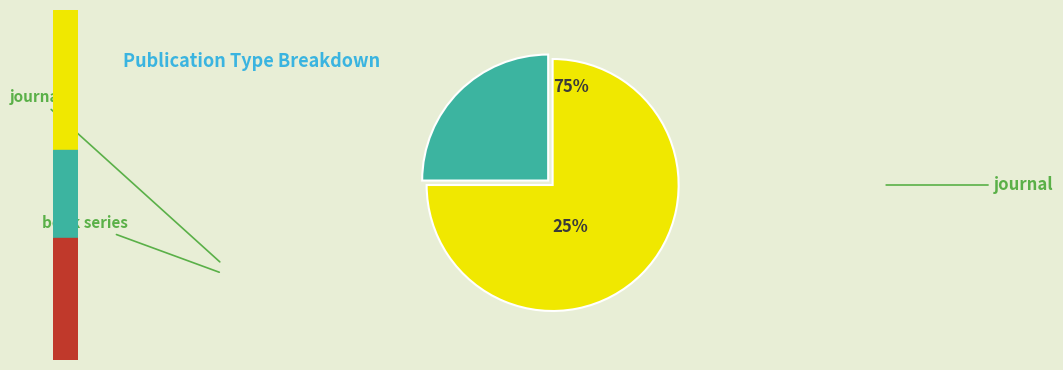

Do book series and journal together represent more than half of the pie?

Yes